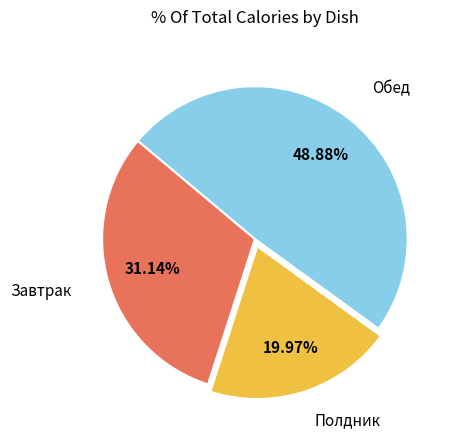

What is the smallest slice in the pie chart?

Полдник